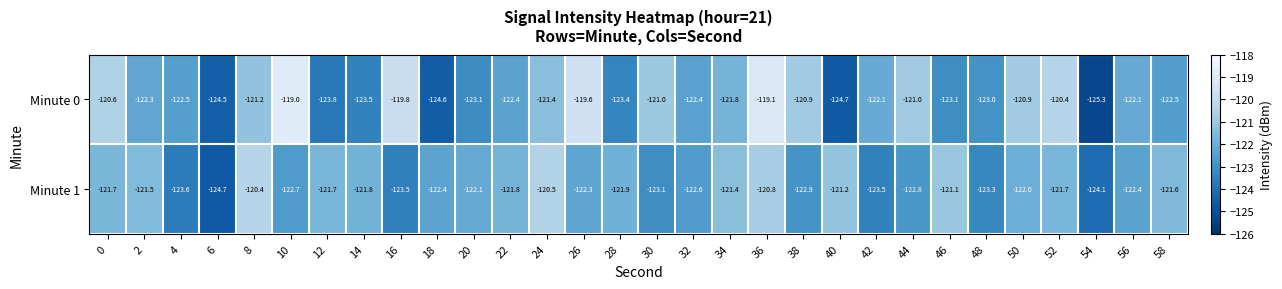

Rank the series at 54 from lowest to highest value.

Minute 0, Minute 1